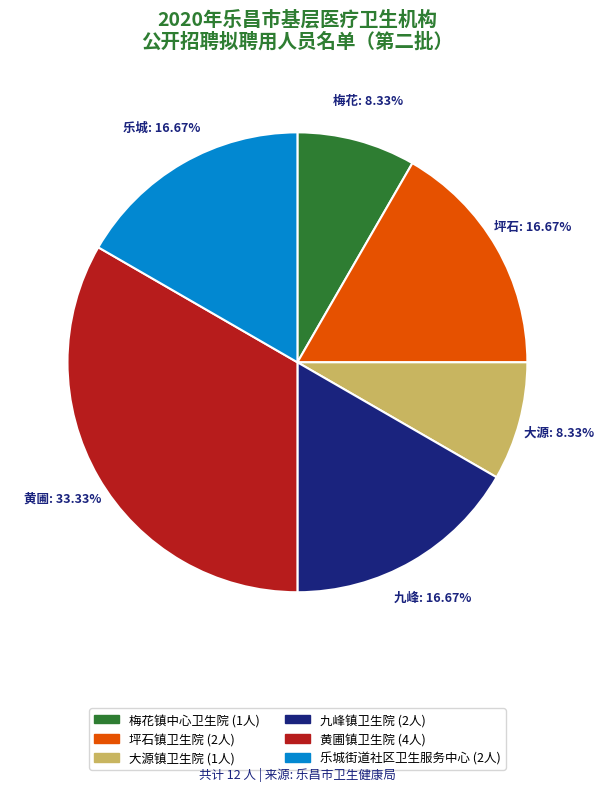

Is there a majority slice in this chart?

No